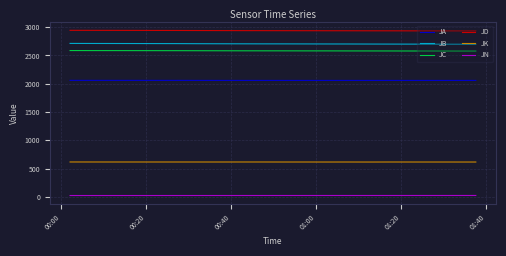

True or false: JN and JB cross at least once.

False